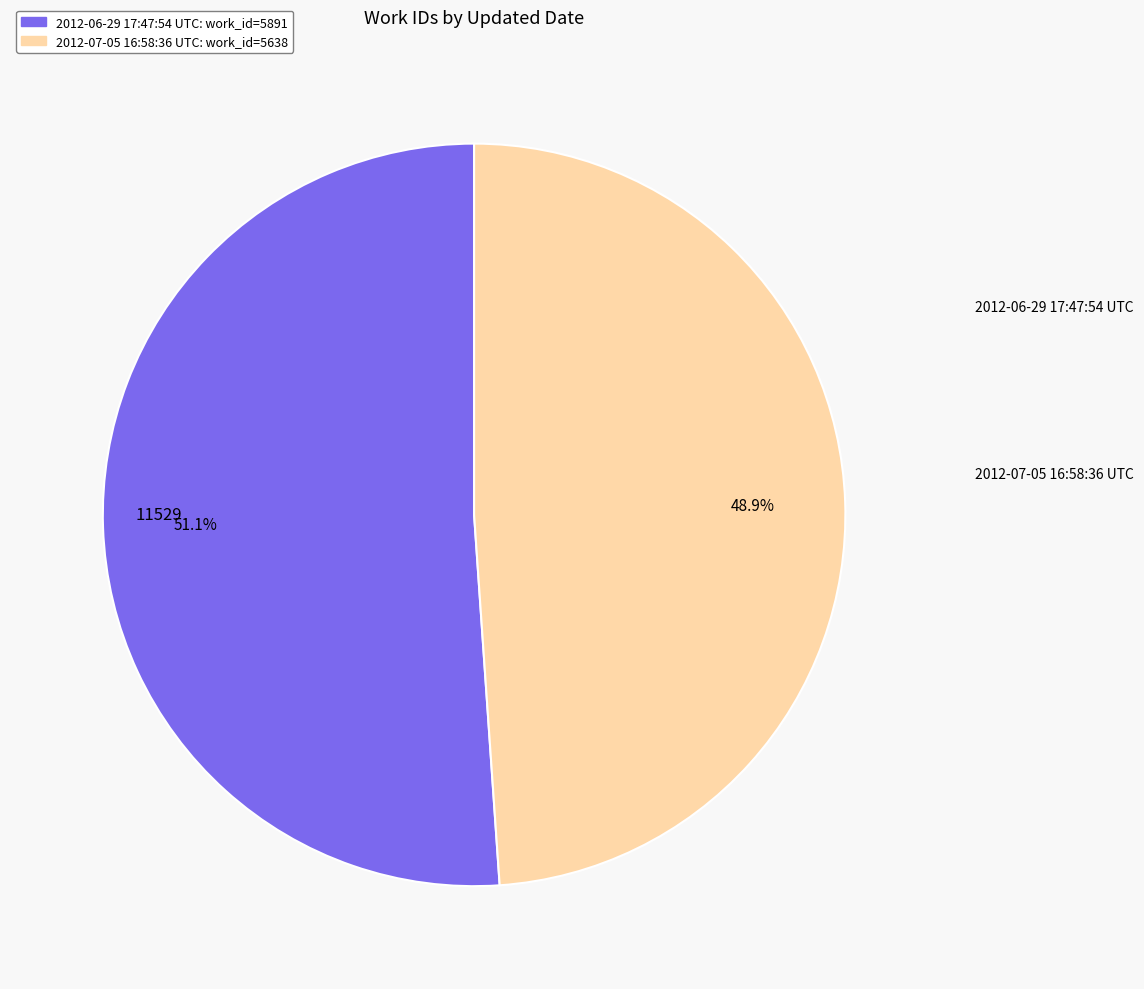

Which slice is the smallest?

2012-07-05 16:58:36 UTC